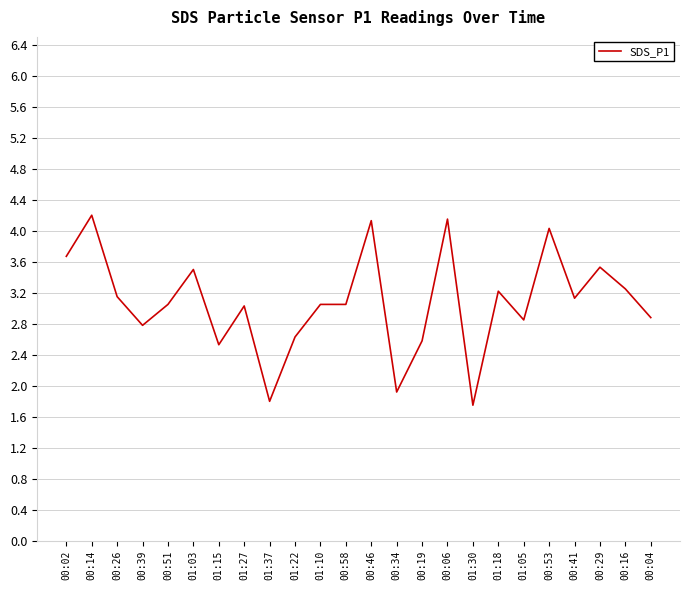

What is the maximum value shown in the chart?

4.2